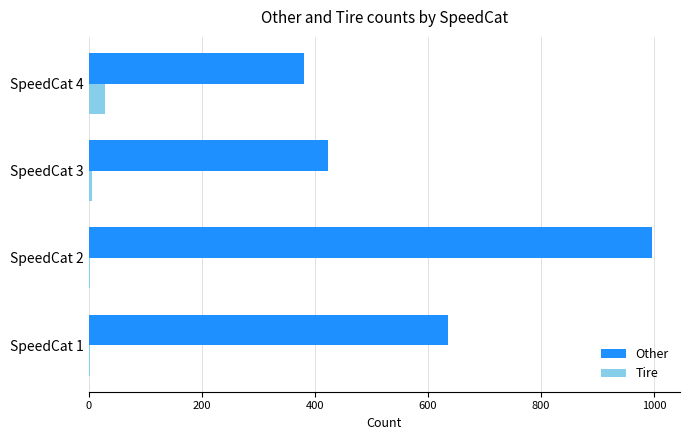

Between SpeedCat 1 and SpeedCat 3, which series saw the biggest shift?

Other